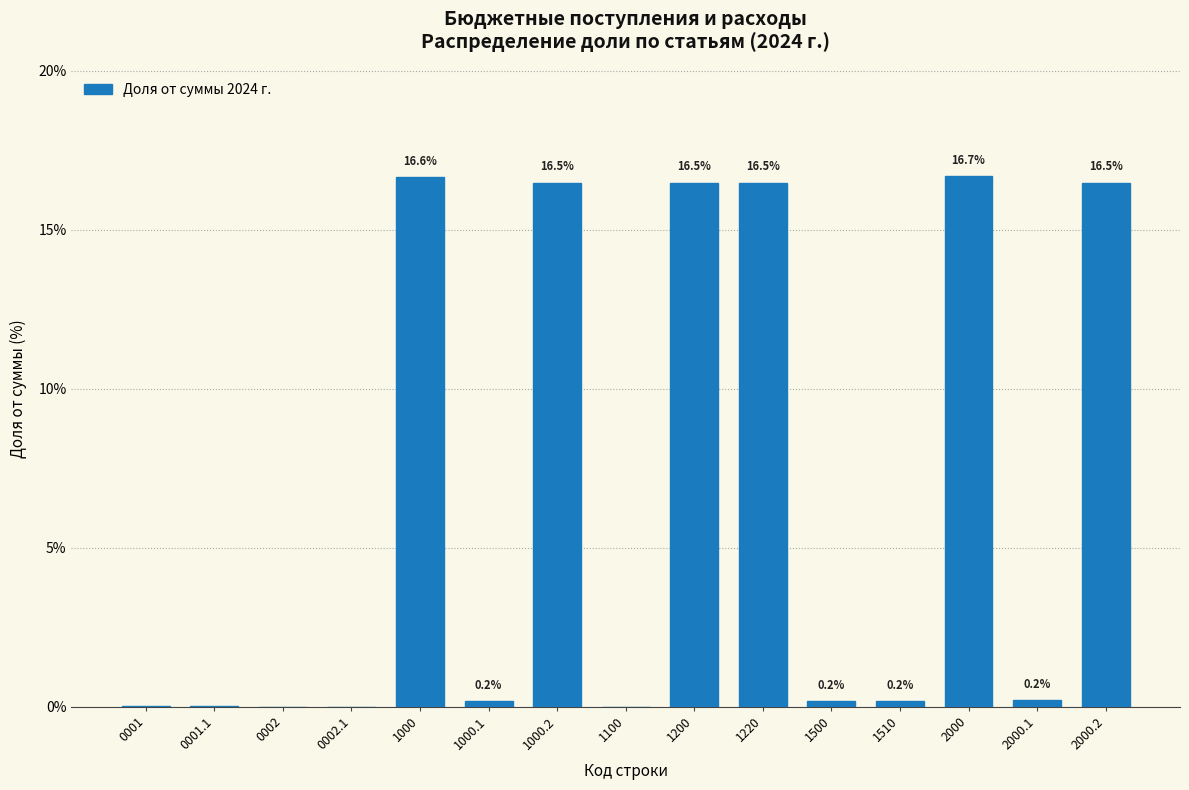

What is the approximate value at 1000.2?

16.5